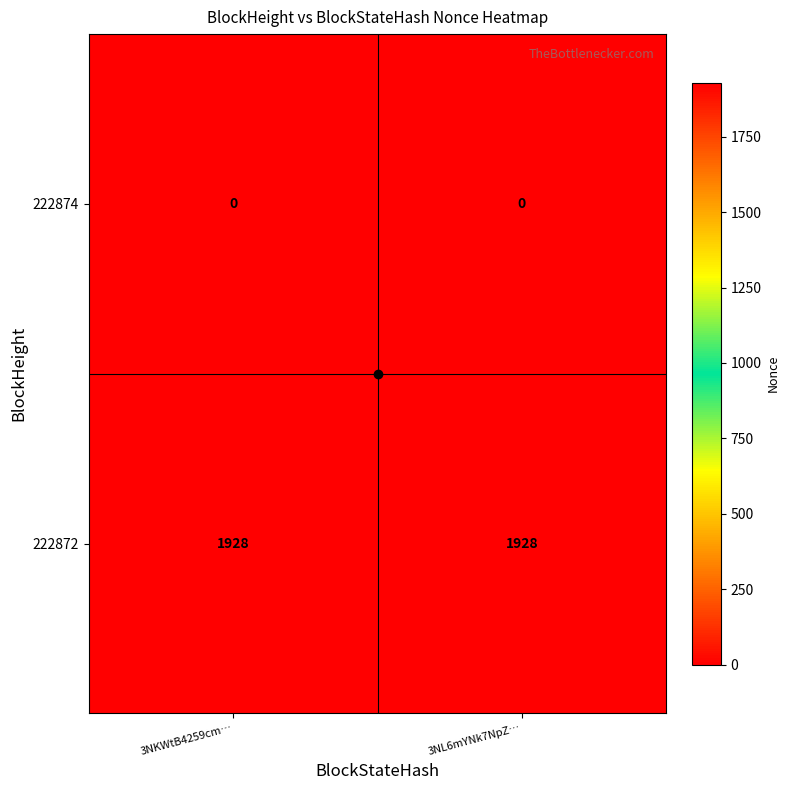

Which series has the largest total across all categories?

222872